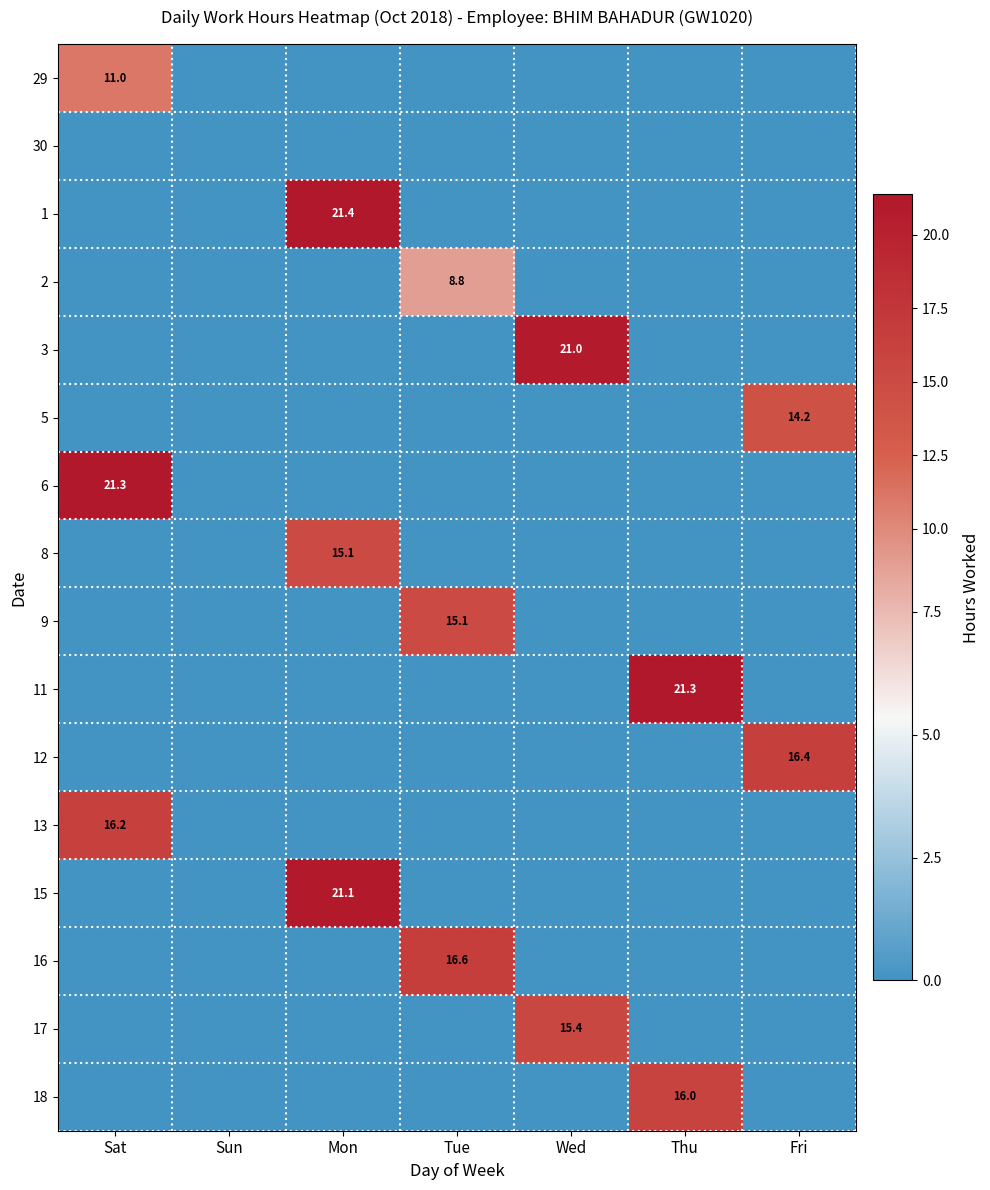

Between Sat and Tue, which is larger?

Sat